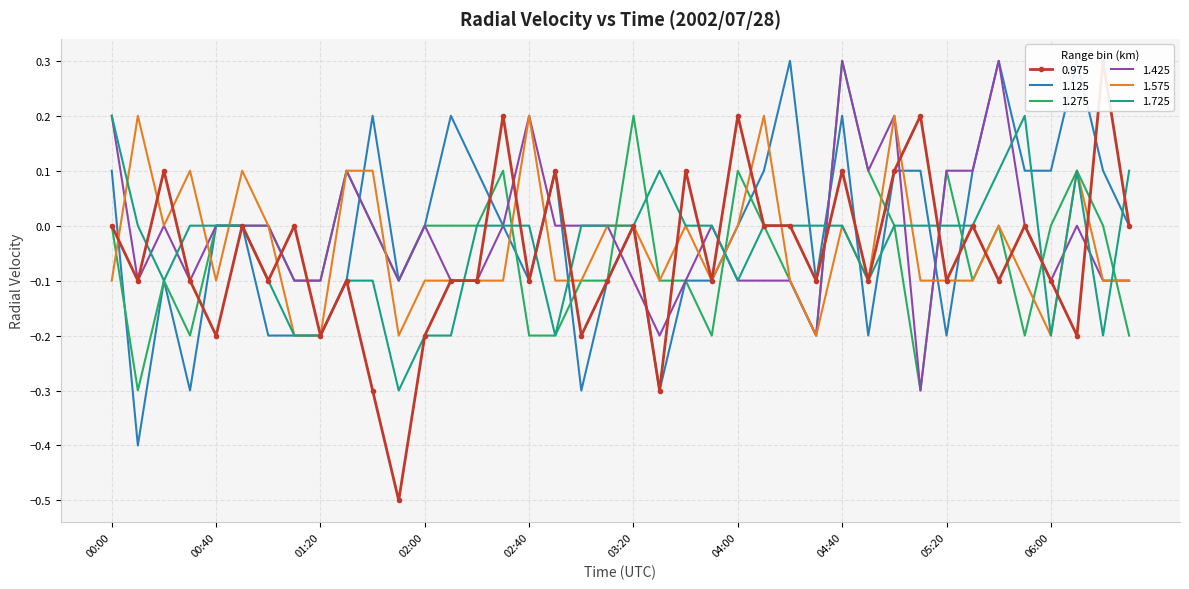

Count the 1.125 values in the range 0 to 1.

23